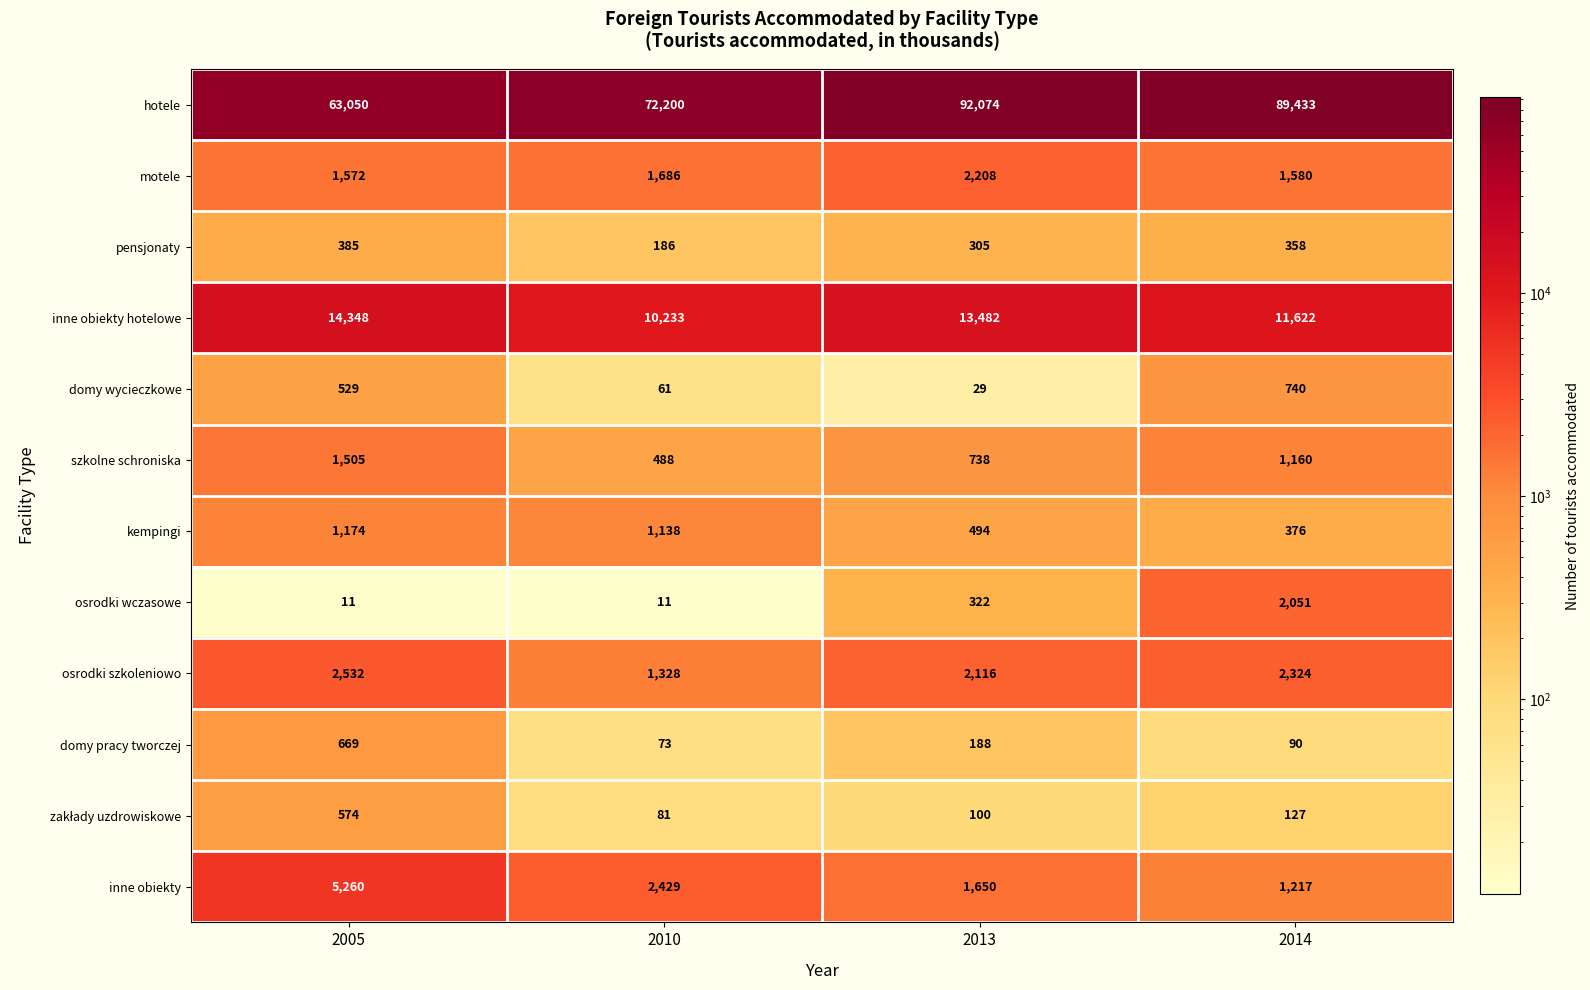

Count the number of data series in this chart.

12